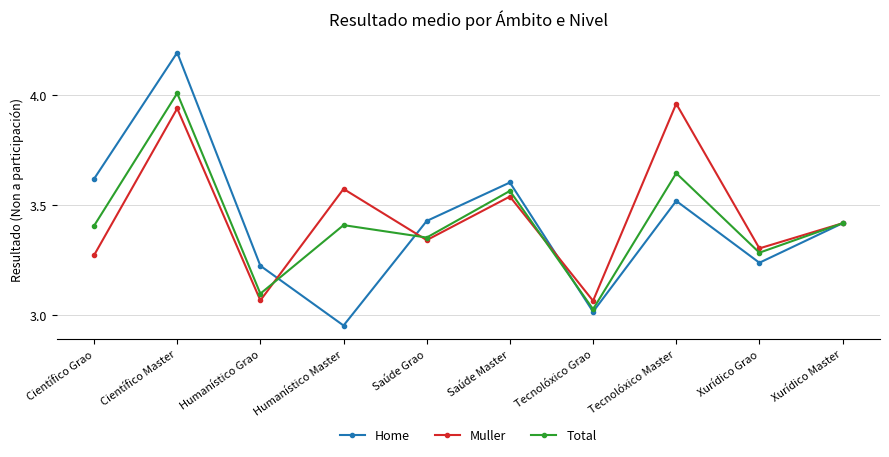

What position from the left is Tecnolóxico Master?

8